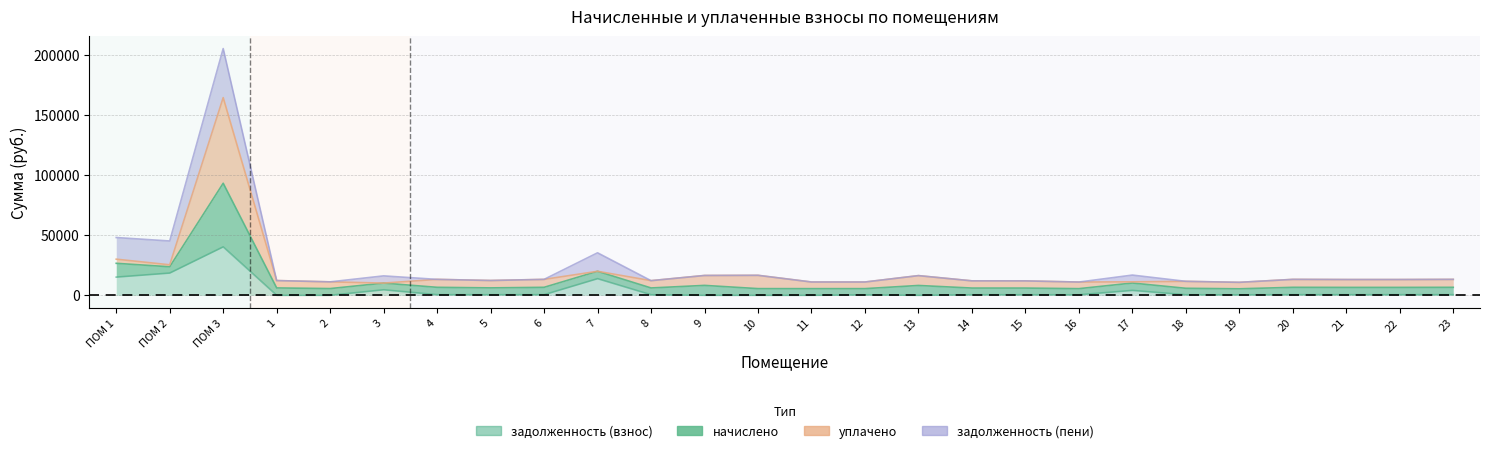

What value does the задолженность (взнос) series have at ПОМ 3?

40371.5